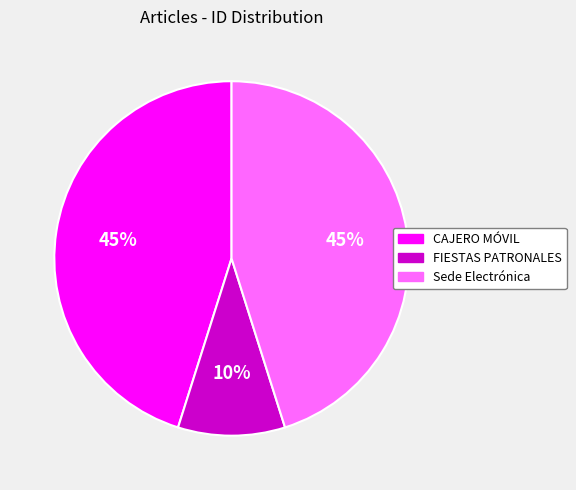

To the nearest percent, what portion does CAJERO MÓVIL represent?

45%